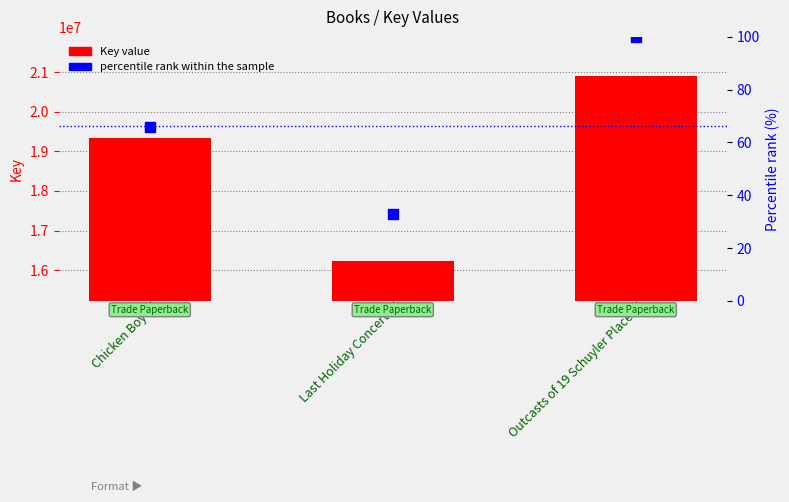

Which series has the widest spread of Y values?

Key (ID)